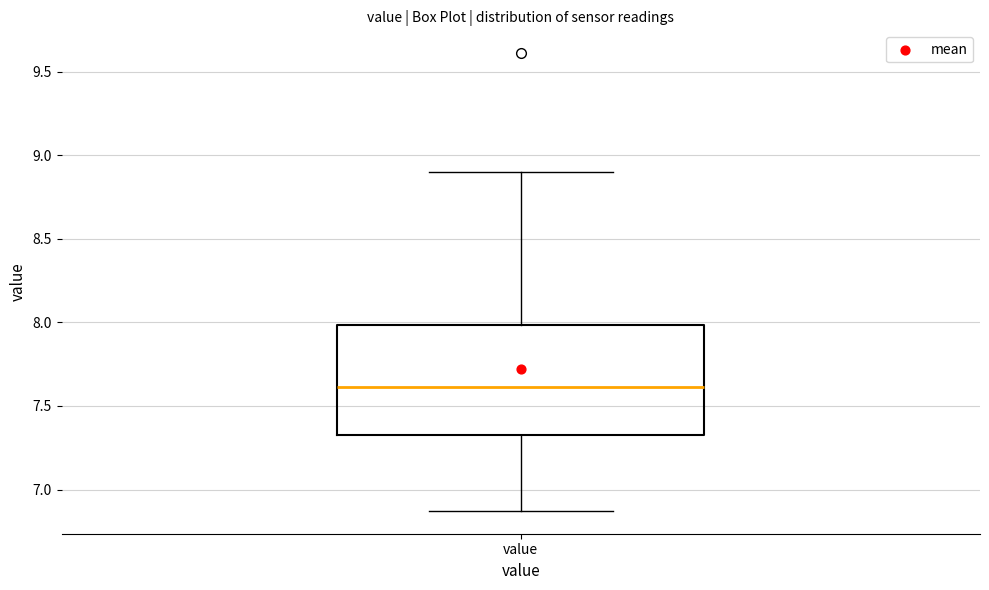

Transcribe this box plot: give where the median line is, the range the box spans, and where the two whiskers end, as read against the y-axis. The values are not printed on the chart, so give them approximately, as read against the axis.

median 7.60, box 7.30 to 8.00, whiskers 6.85 to 8.90